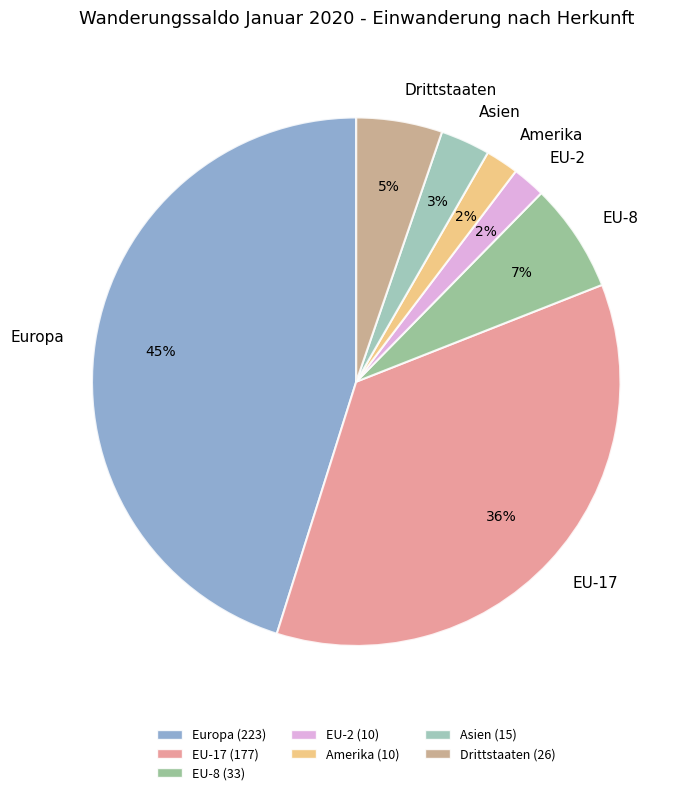

What is the largest slice in the pie chart?

Europa